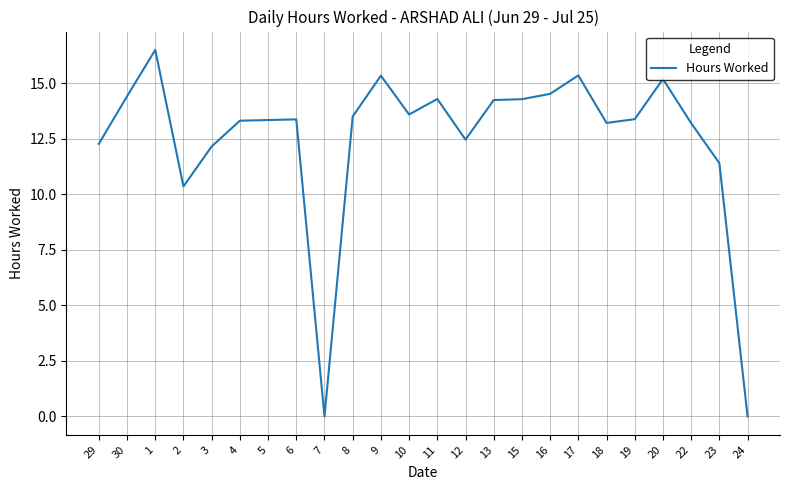

What value does the data have at 29?

12.3